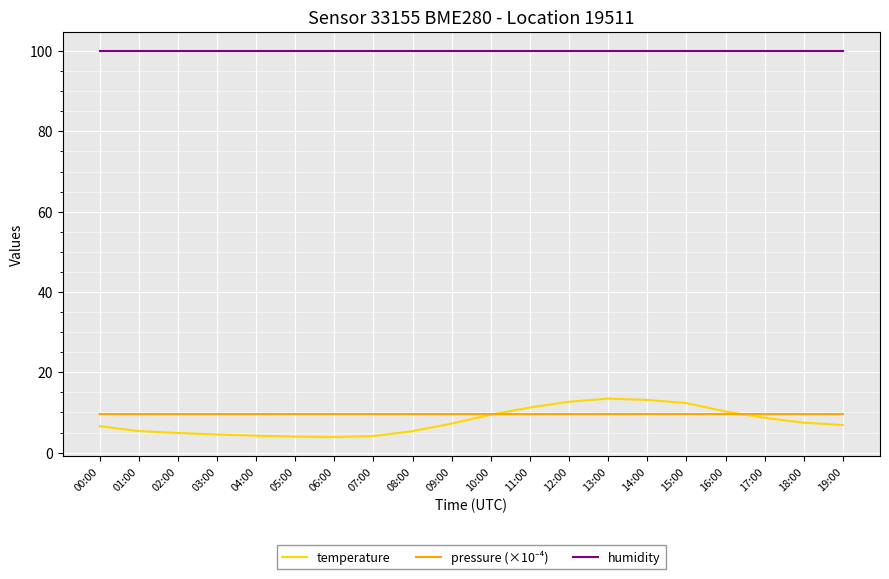

True or false: humidity and temperature cross at least once.

False